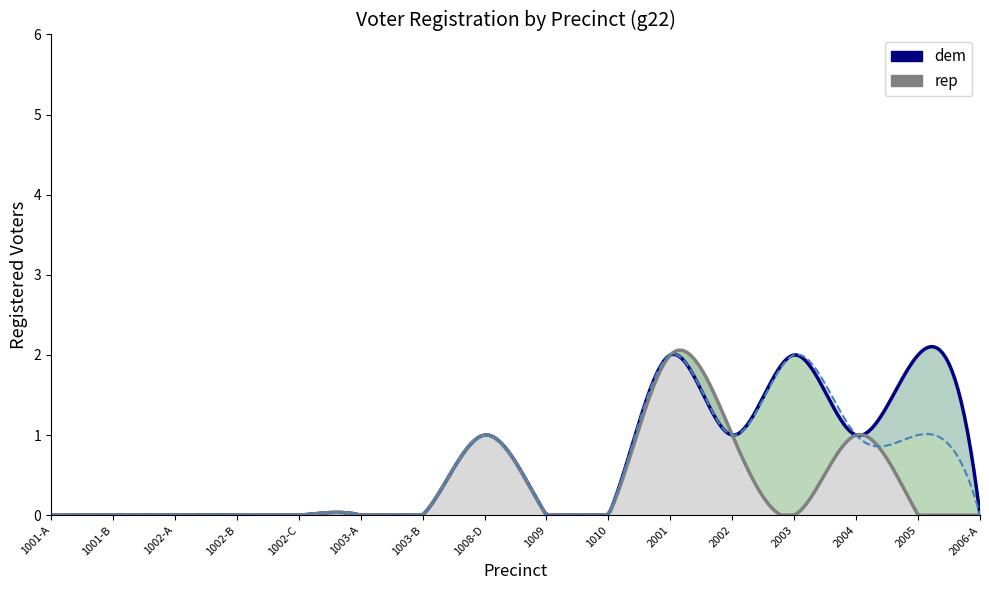

Between 2003 and 2005, which is larger?

2003